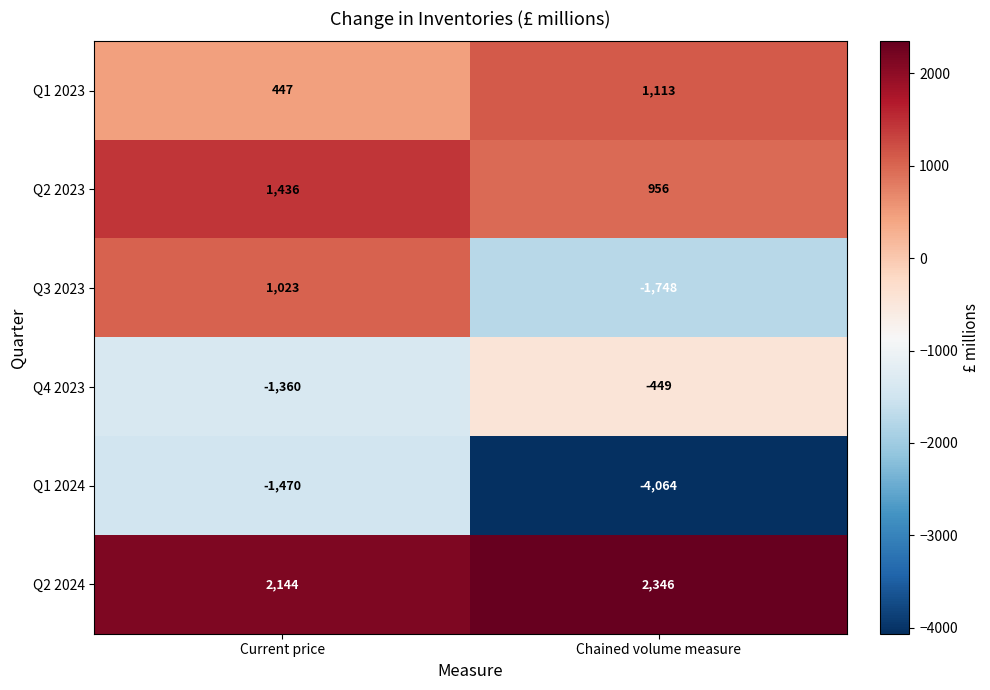

What is the sum of all Q1 2024 values?

-5534